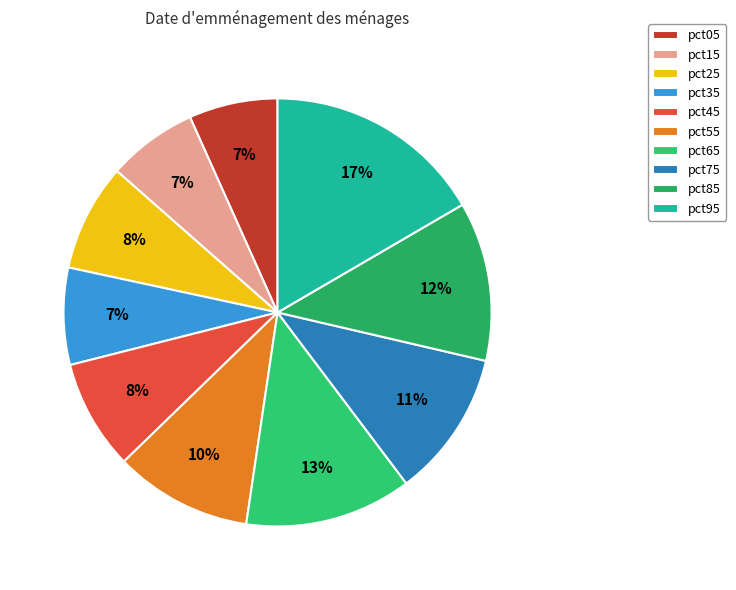

How many segments does this pie chart have?

10